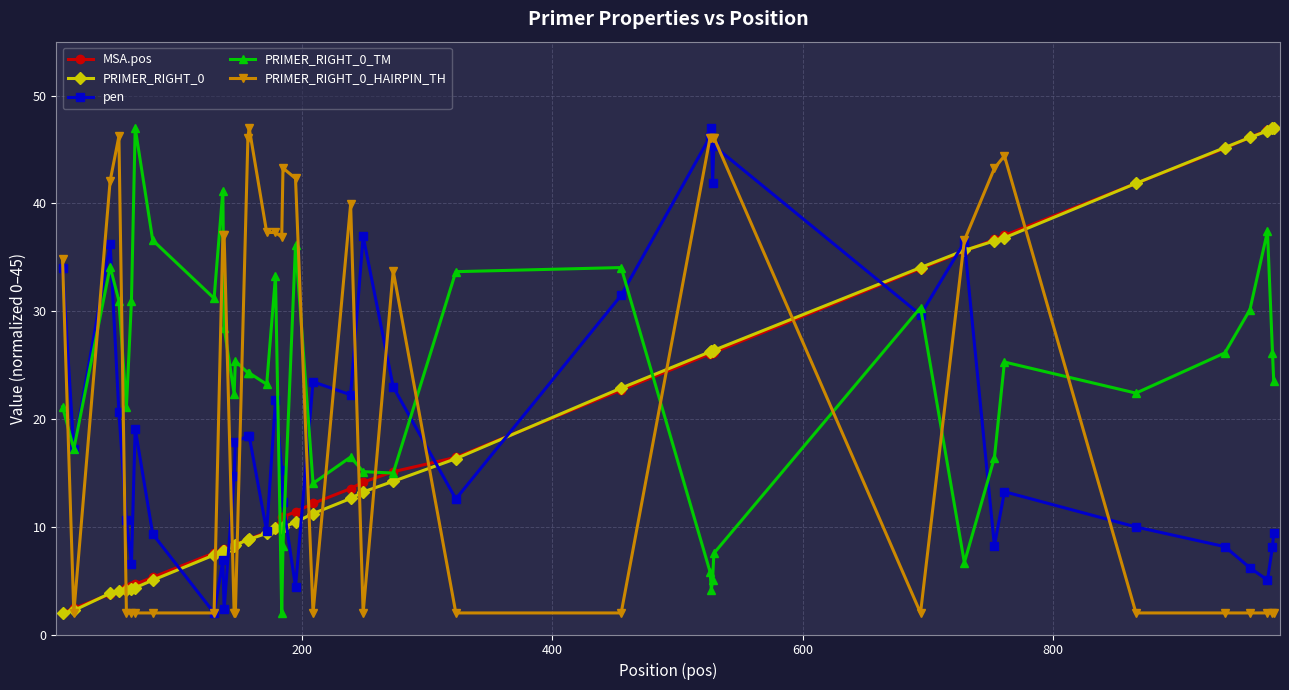

How many times do PRIMER_RIGHT_0_TM and PRIMER_RIGHT_0_HAIRPIN_TH cross each other?

15